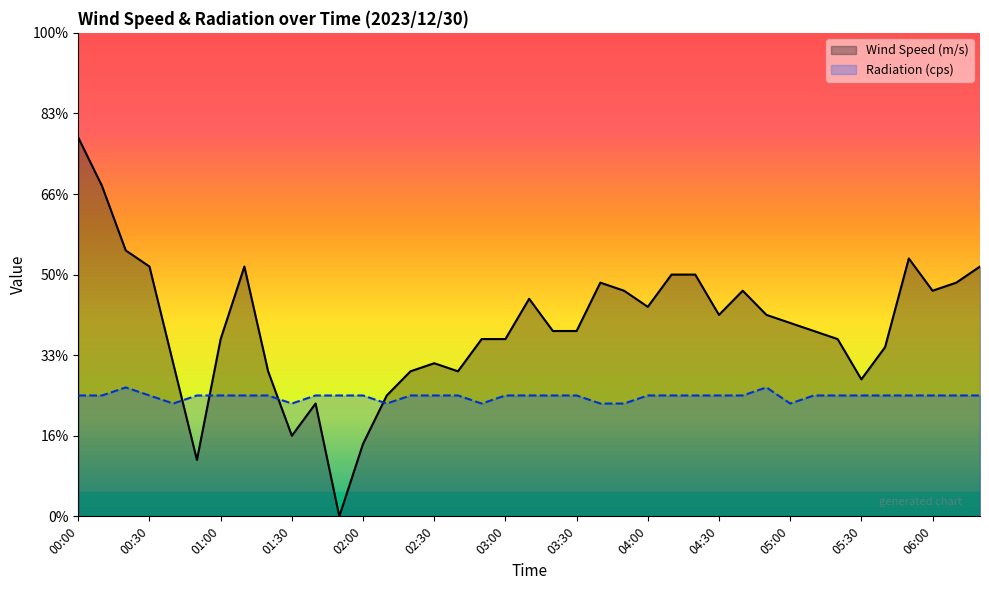

What are all the series names shown in the legend?

Wind Speed (m/s), Radiation (cps)